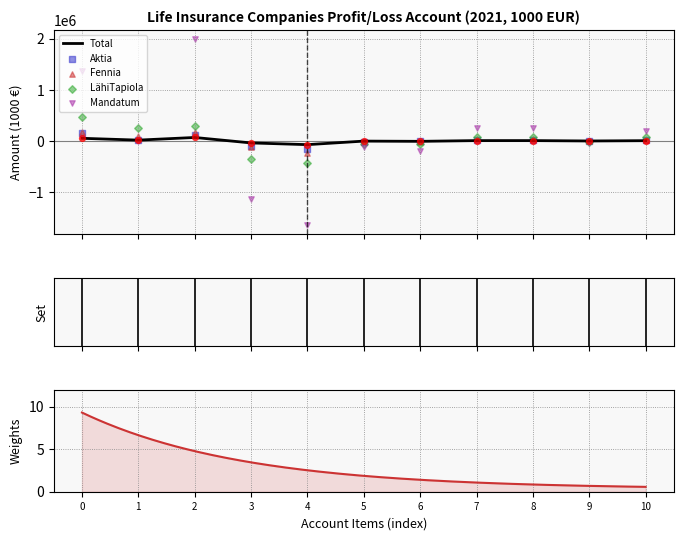

What is the total value across all series at 0?

2215637.1